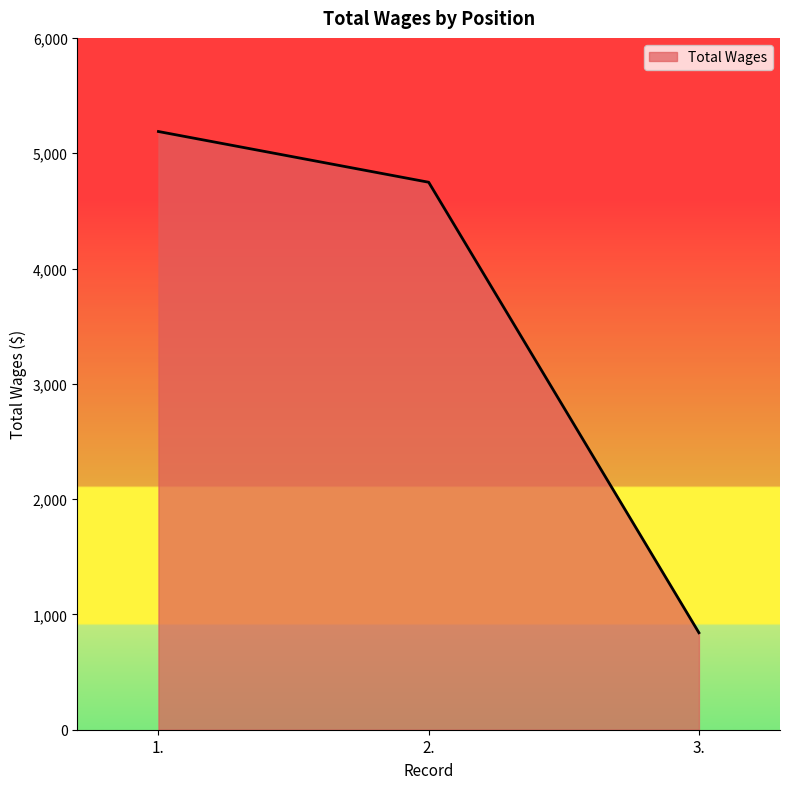

Rank the categories by value from lowest to highest.

3., 2., 1.